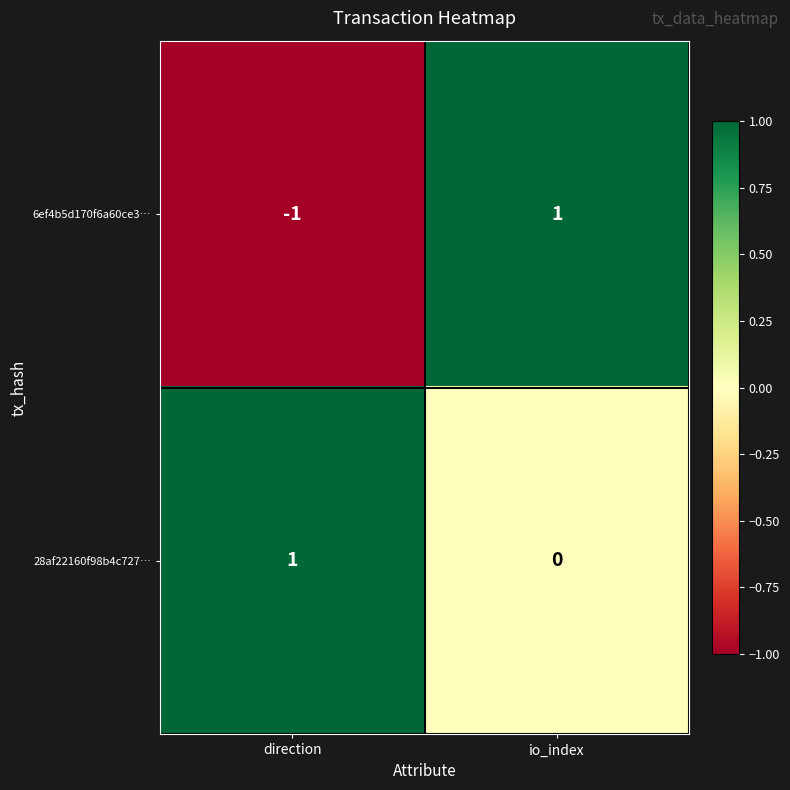

At how many categories does at least one series exceed 0?

2